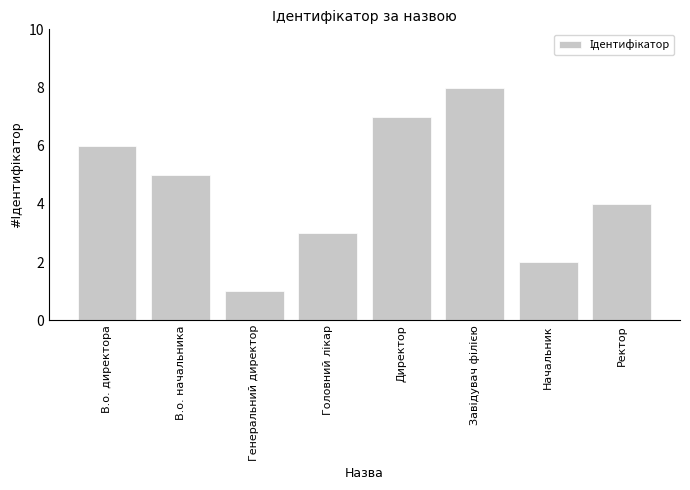

Where does the data first go above 5?

В.о. директора